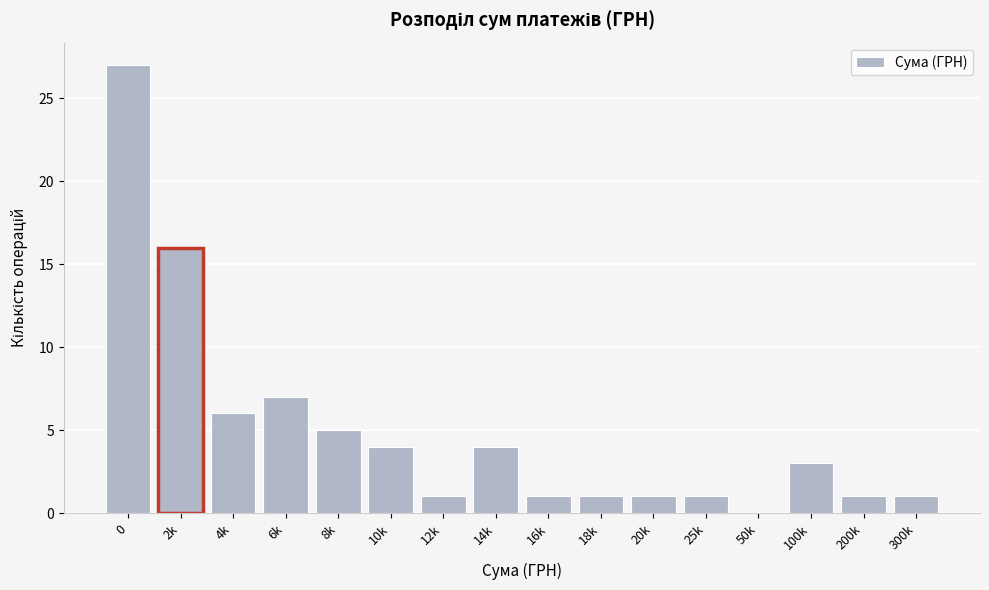

Reading right to left, transcribe all the data shown in this chart.

300k=1	200k=1	100k=3	50k=0	25k=1	20k=1	18k=1	16k=1	14k=4	12k=1	10k=4	8k=5	6k=7	4k=6	2k=16	0=27